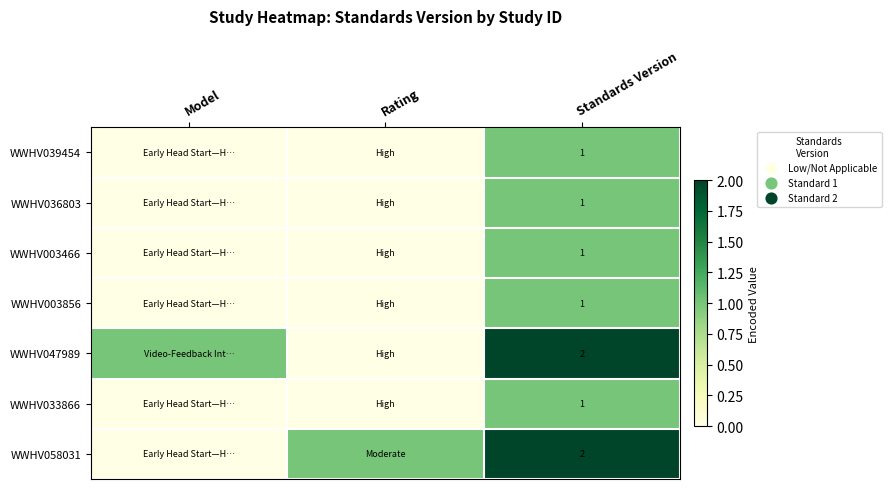

What is the total value across all series at Standards Version?

9